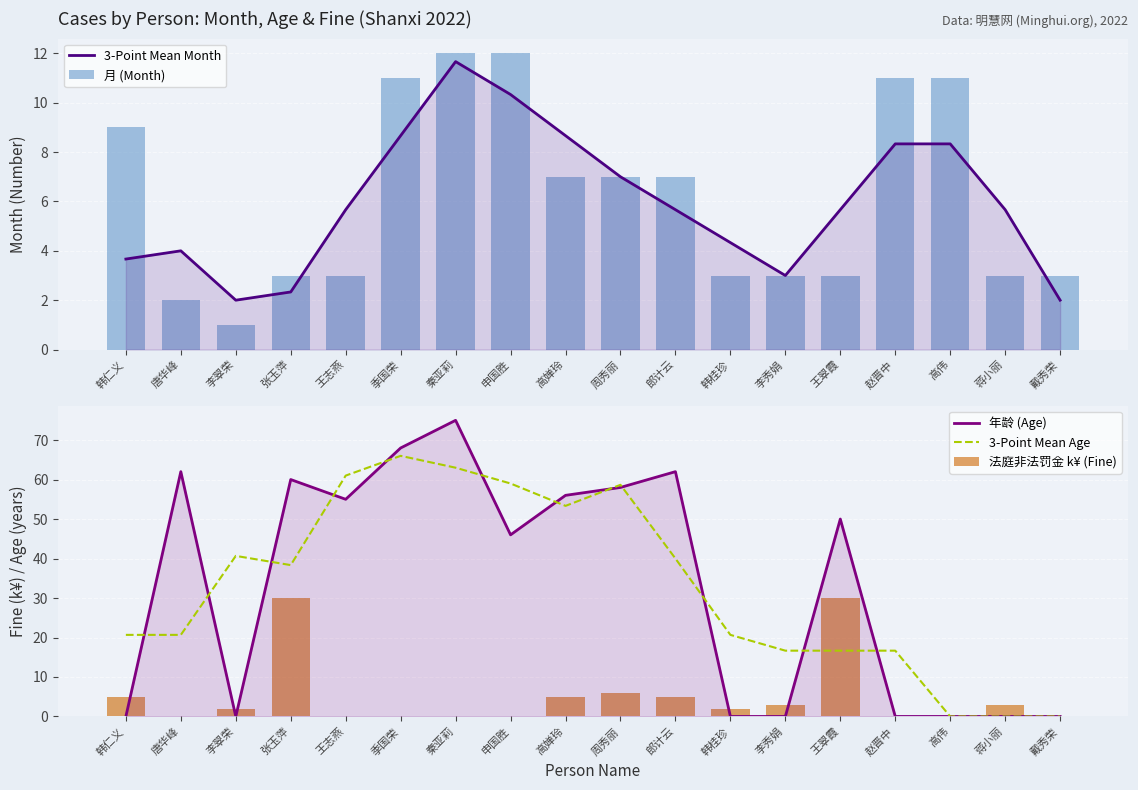

At how many categories does at least one series exceed 21?

11